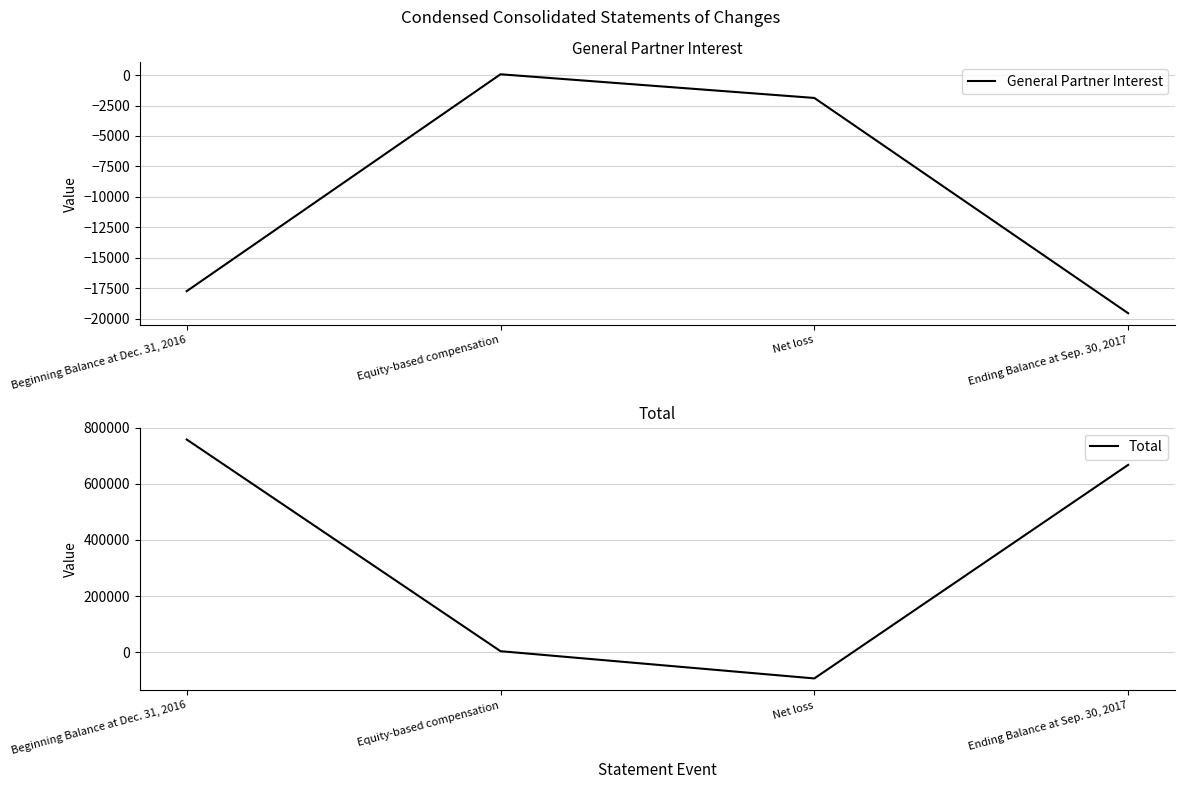

True or false: Total has a value of 3290 at Equity-based compensation.

True